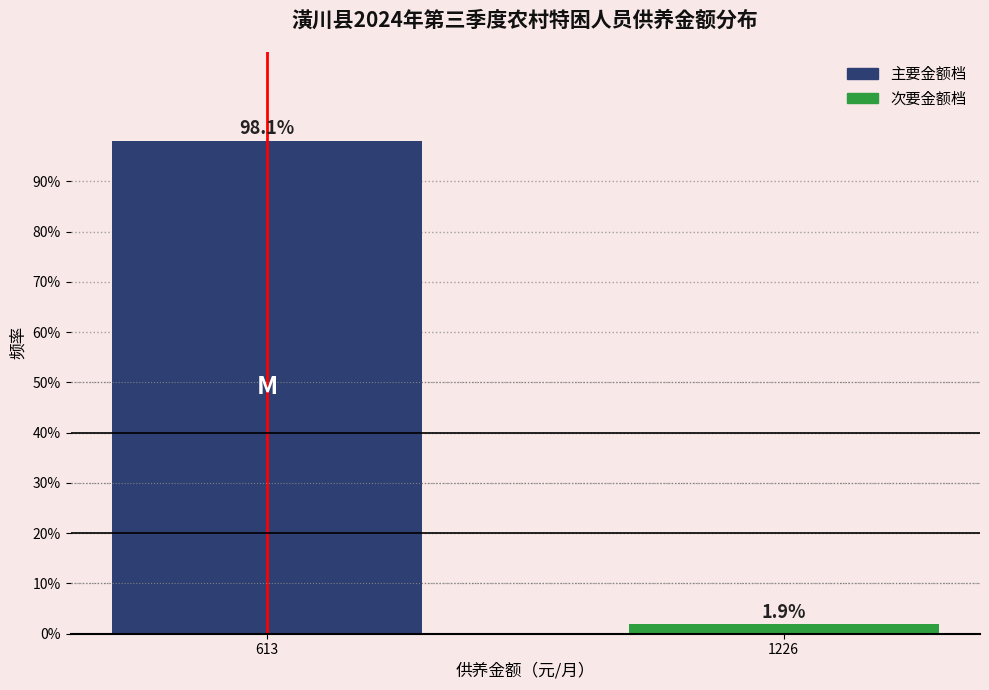

Reading left to right, transcribe all the data shown in this chart.

613=98.1	1226=1.9